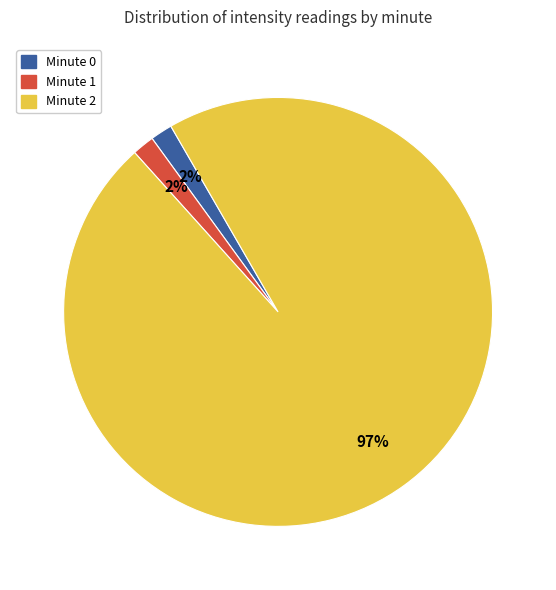

Count the number of slices in the pie.

3